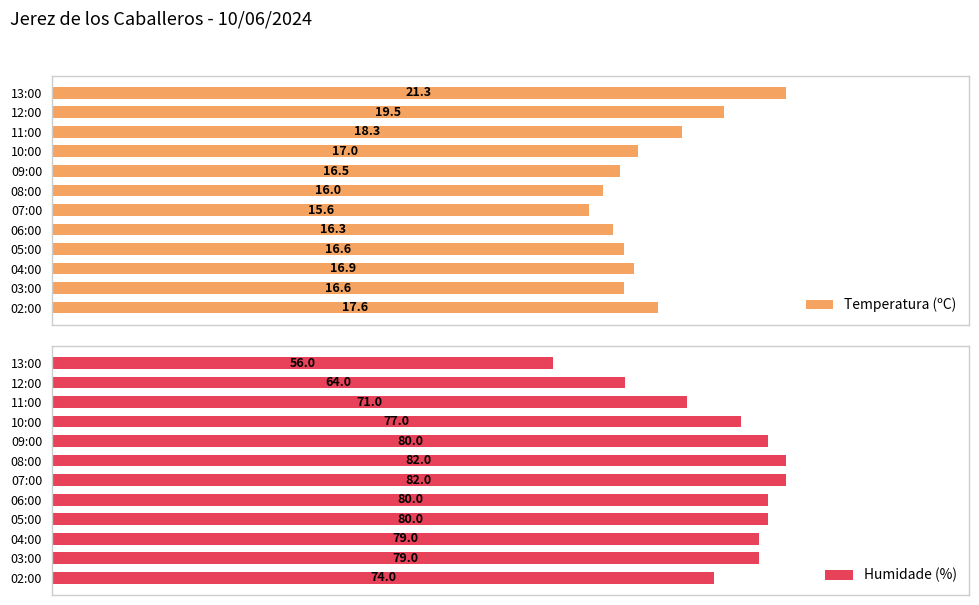

At which label does Temperatura (ºC) reach its minimum?

07:00